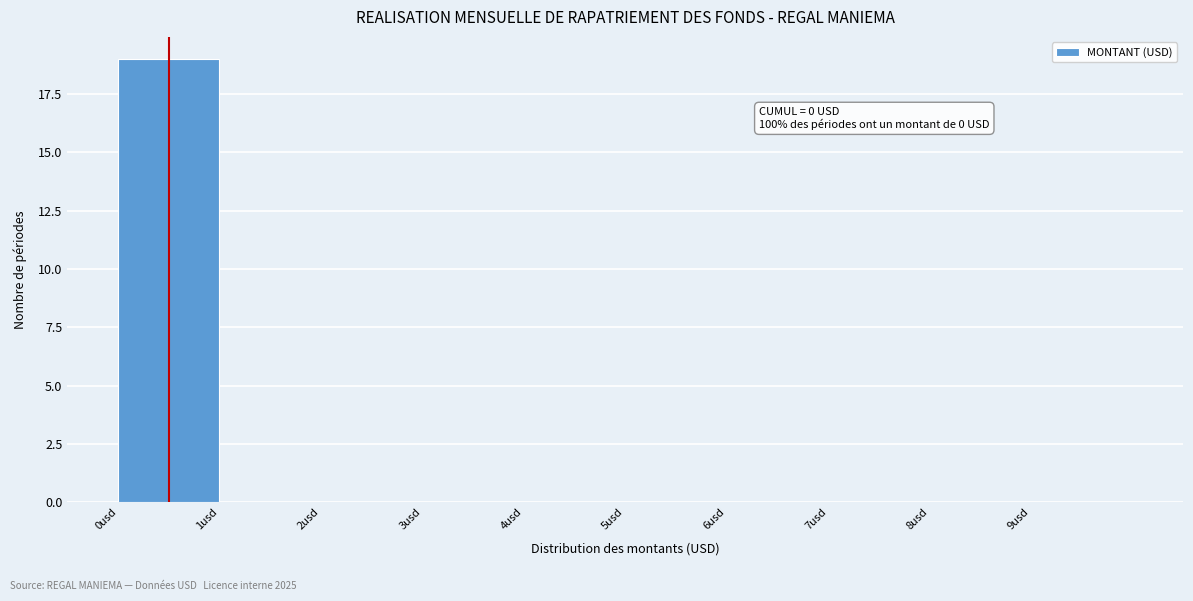

Over which range of the x-axis is the bar tallest?

0 to 1